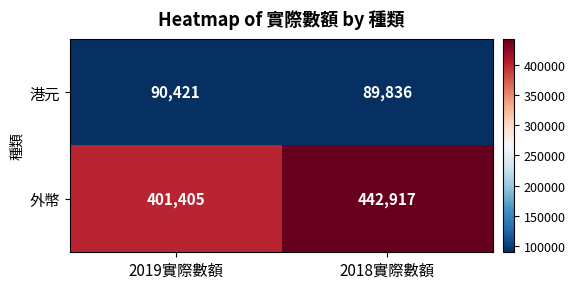

The value of 港元 at 2018實際數額 is 136431. True or false?

False